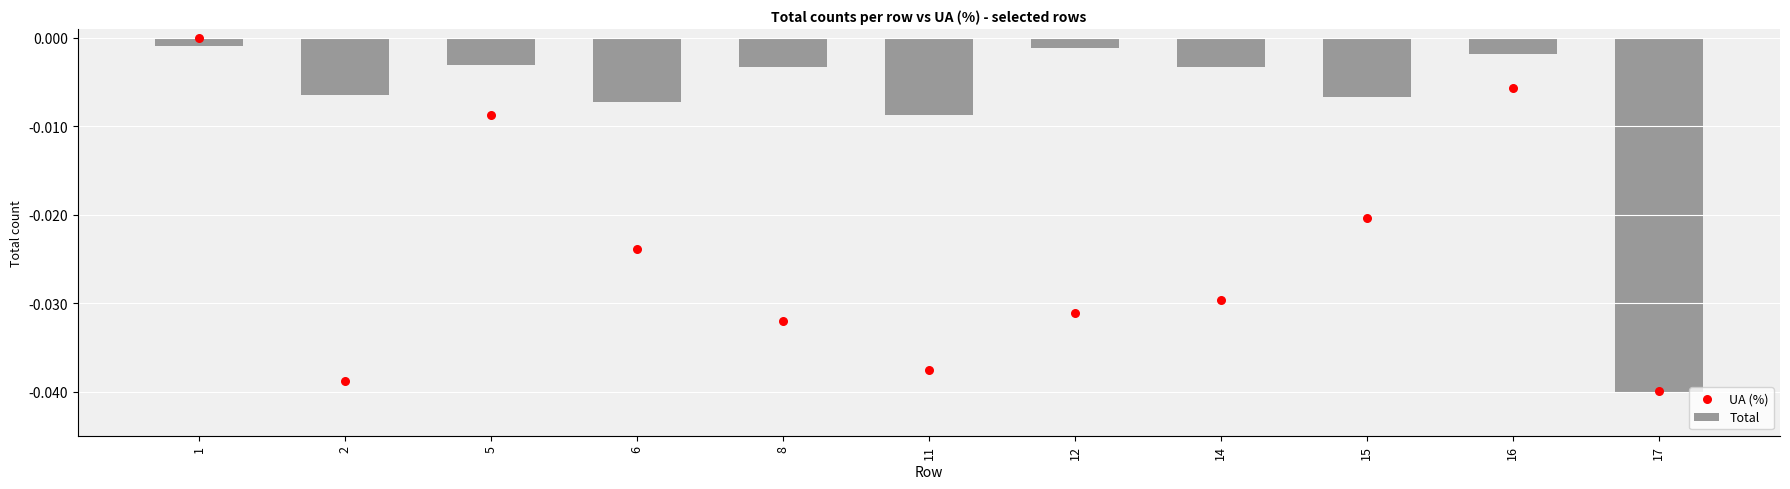

Which series has the largest Y range (max minus min)?

UA (%)